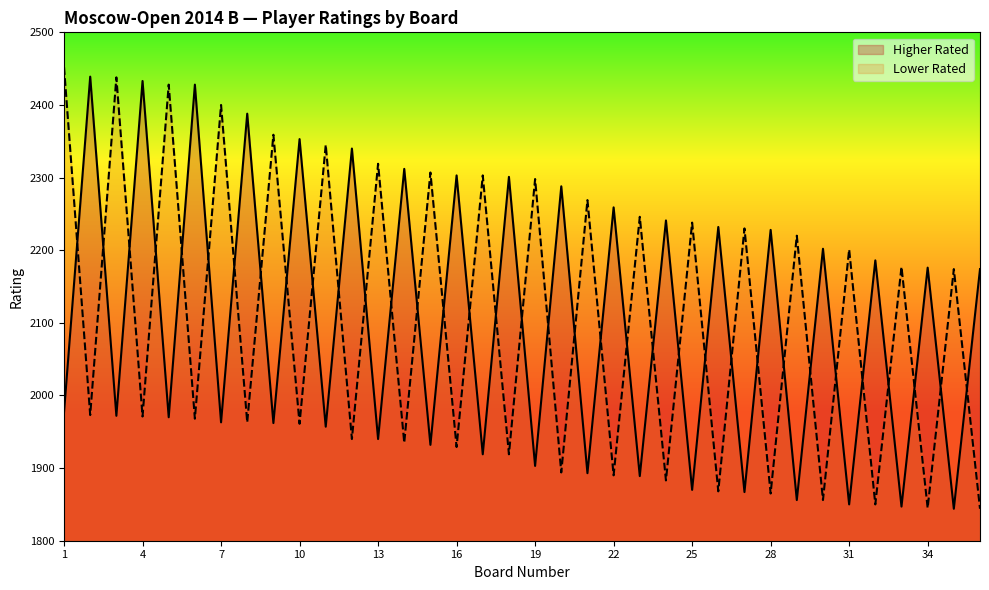

What are all the series names shown in the legend?

Higher Rated, Lower Rated